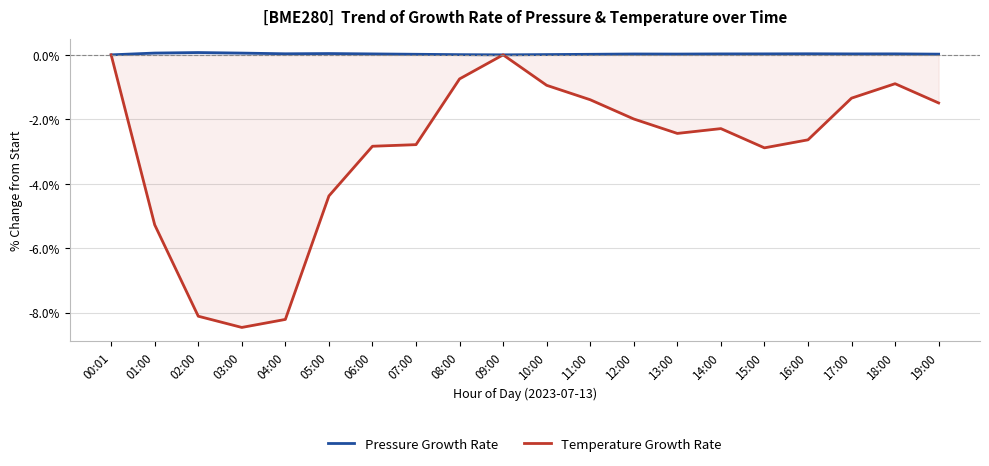

At which category is the sum across all series the highest?

00:01